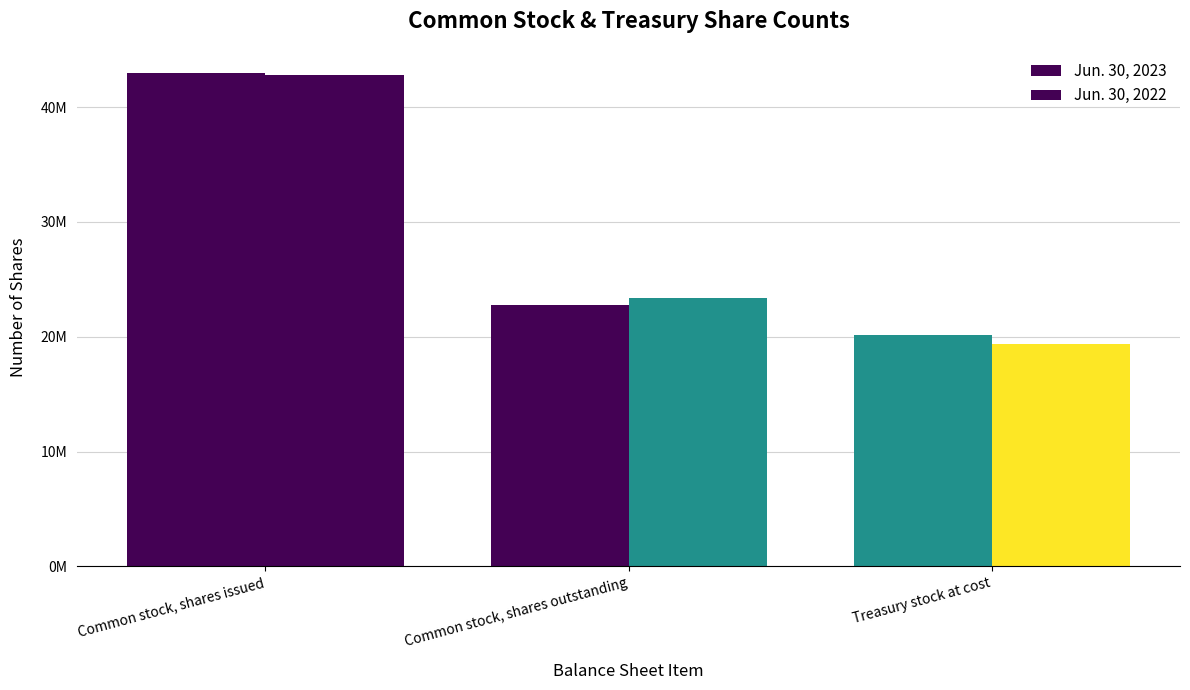

Which series has the largest range (max minus min)?

Jun. 30, 2022